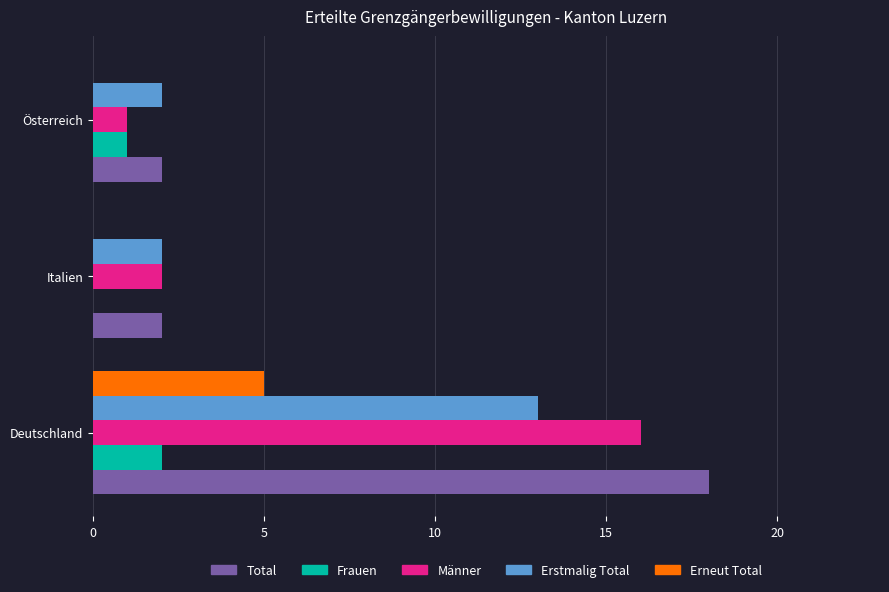

Is the value of Frauen at Österreich greater than the value of Männer at Italien?

No